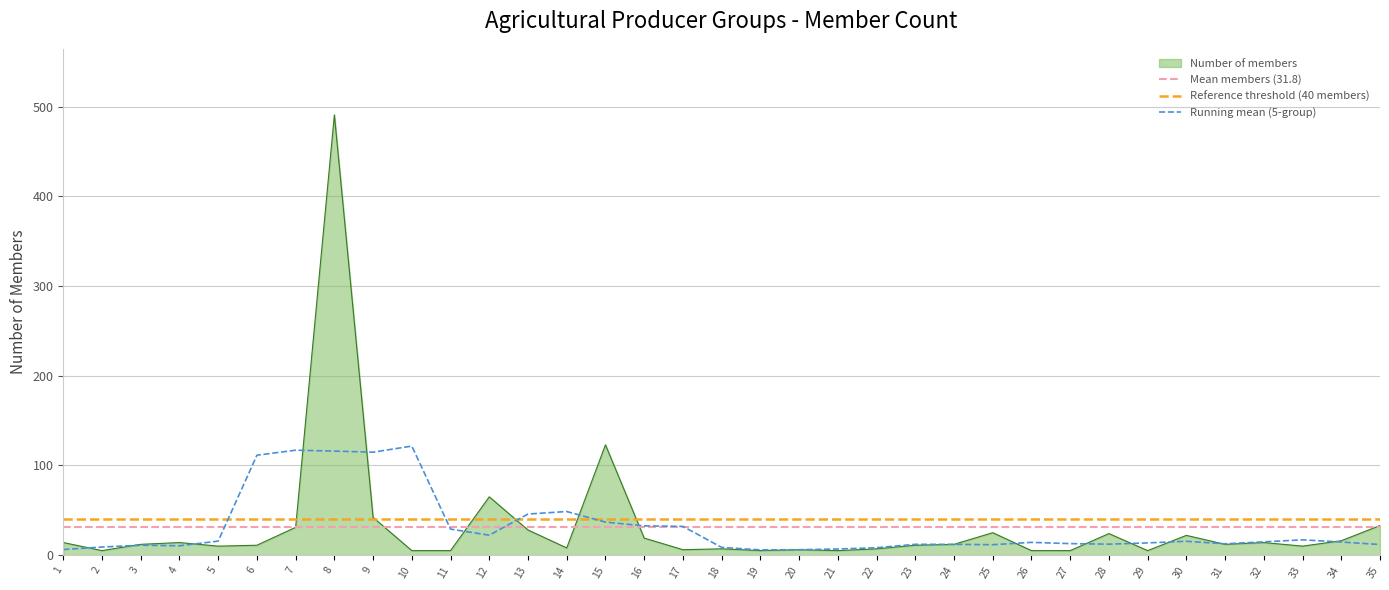

How many points are higher than both their immediate neighbors (excluding endpoints)?

10